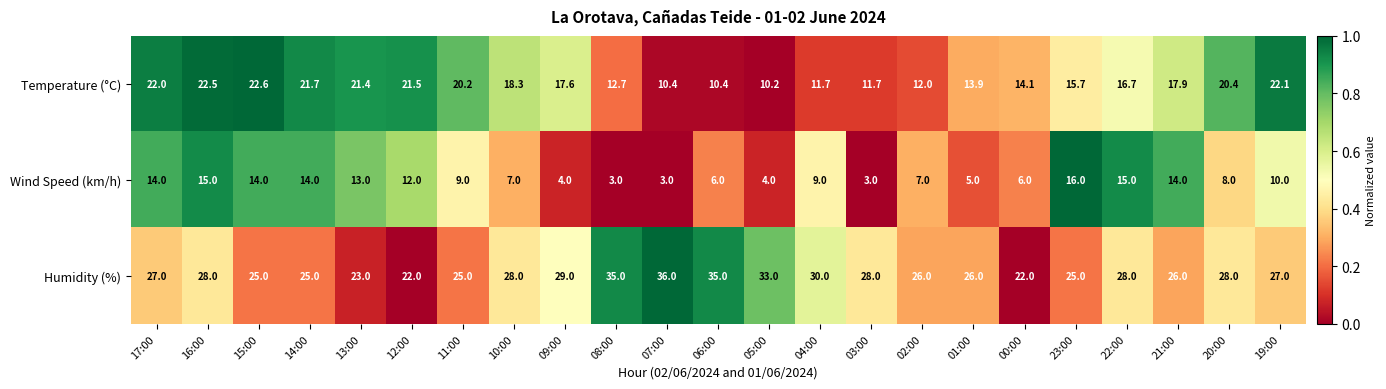

What is the sum of all Wind Speed (km/h) values?

211.0